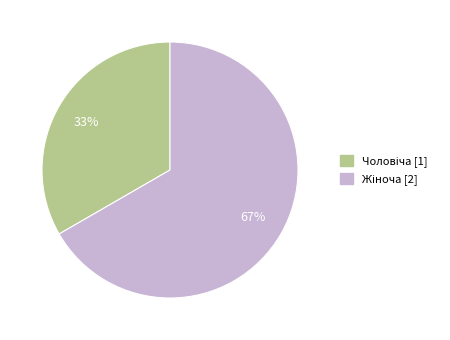

Does any single category account for the majority?

Yes